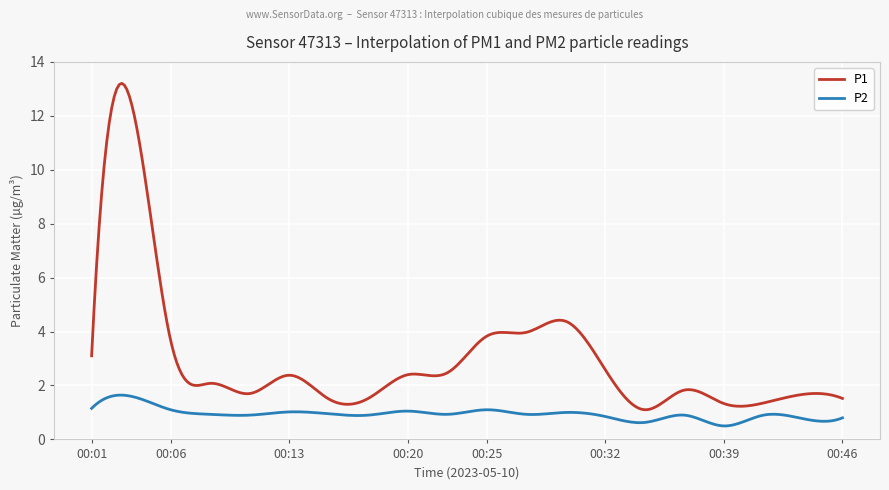

What is the difference between the maximum and minimum values in the P2 series?

1.1